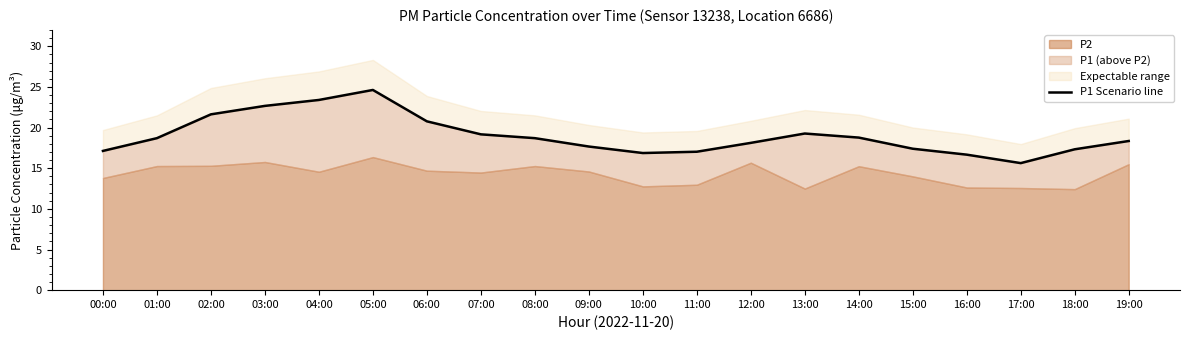

What is the difference between the second highest and second lowest values?

6.7